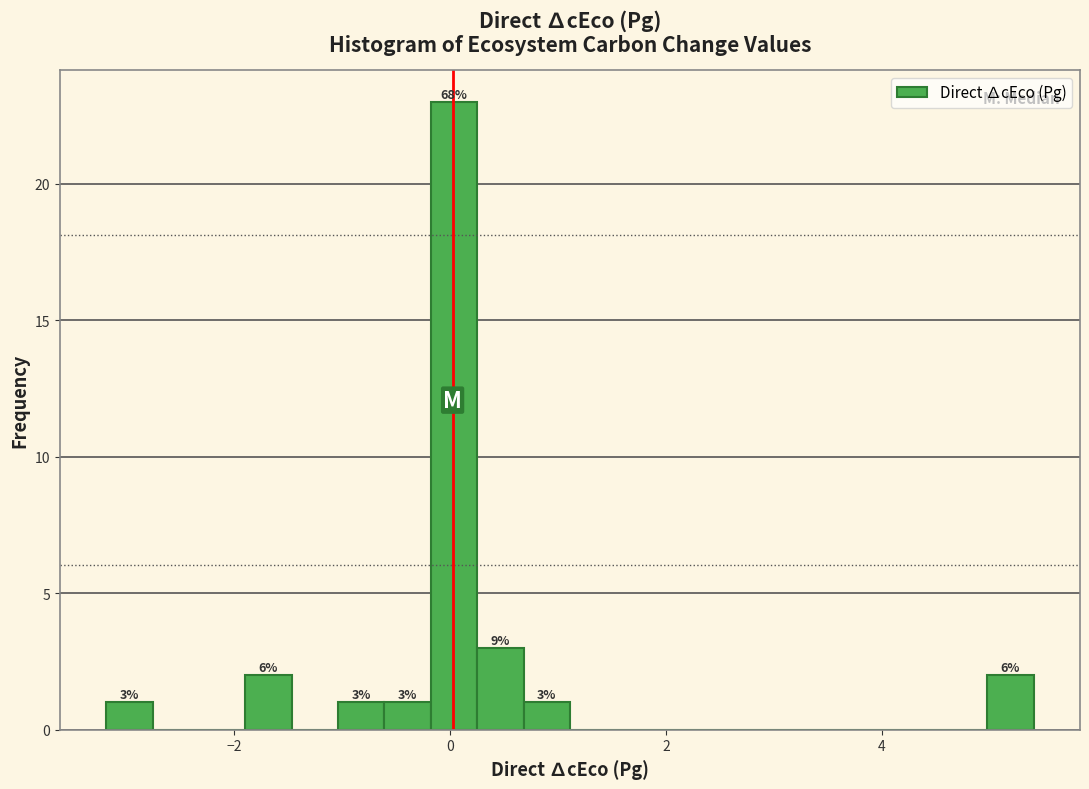

Around what value on the x-axis is the tallest bar? Give the approximate position of its centre, as read against the axis.

0.0